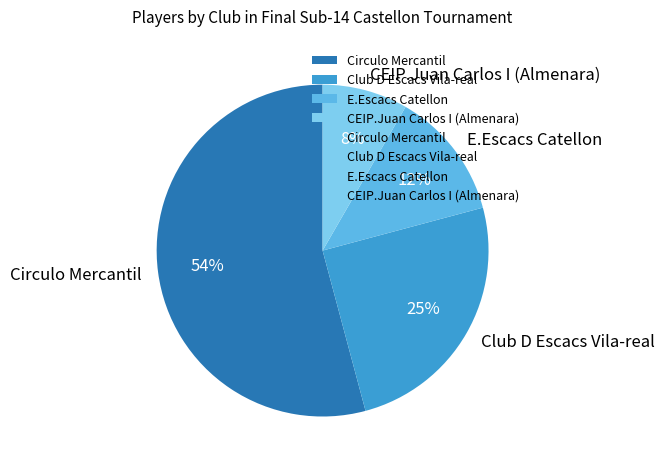

What is the largest slice in the pie chart?

Circulo Mercantil